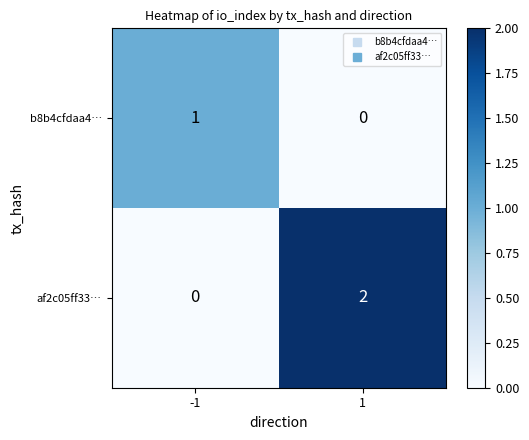

At which category is the sum across all series the highest?

1